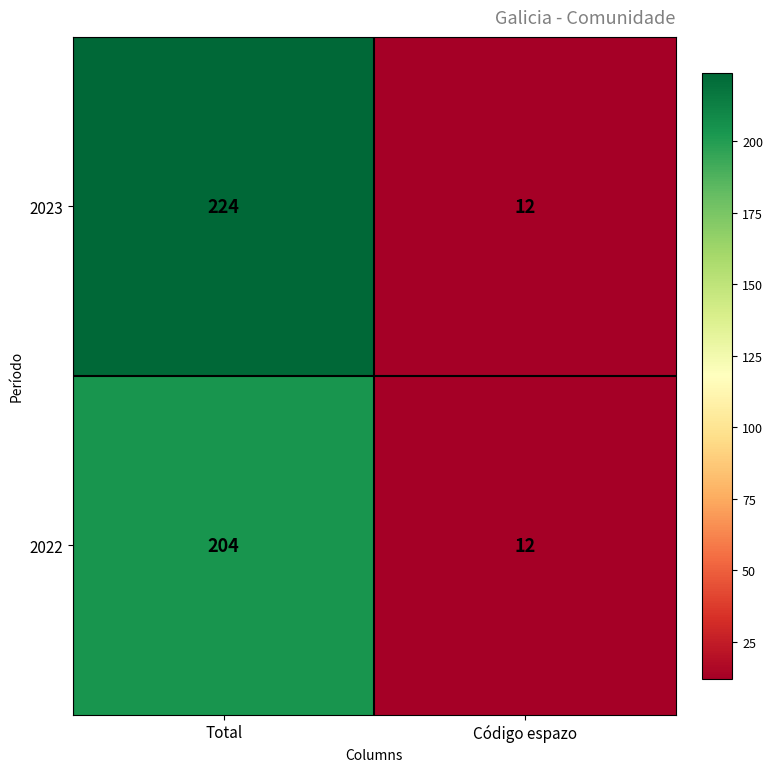

Reading left to right, transcribe all the data shown in this chart.

2023: Total=224	Código espazo=12
2022: Total=204	Código espazo=12